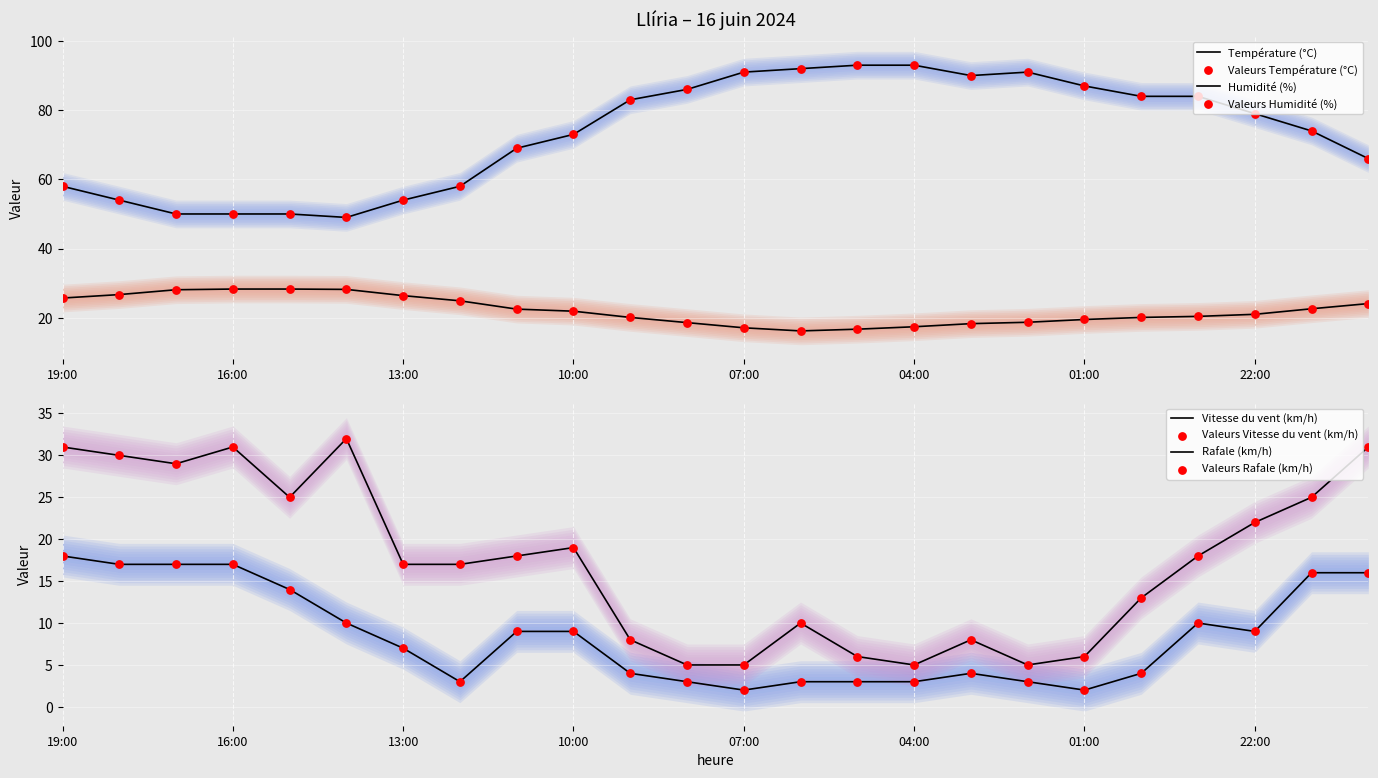

Which series contains the lowest Y value?

Vitesse du vent (km/h)